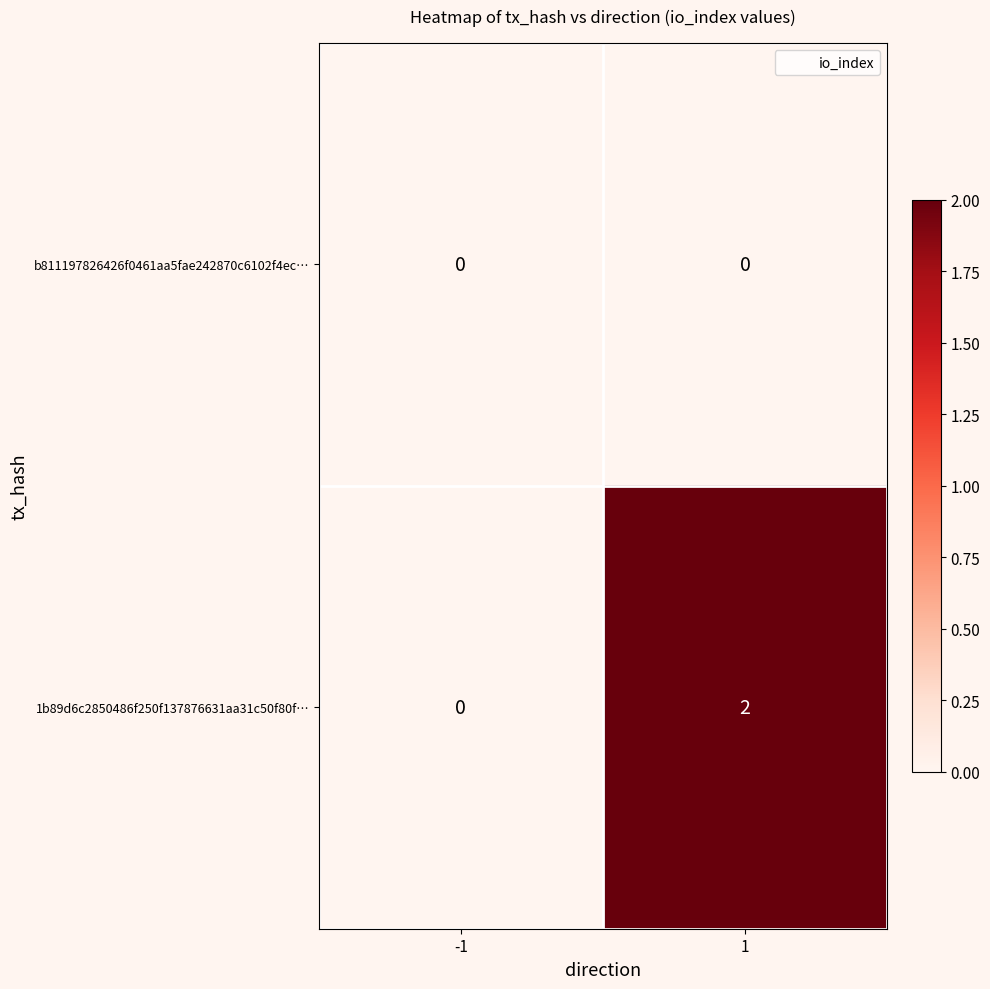

List the labels in order of 1b89d6c2850486f250f137876631aa31c50f80f… value, largest first.

1, -1